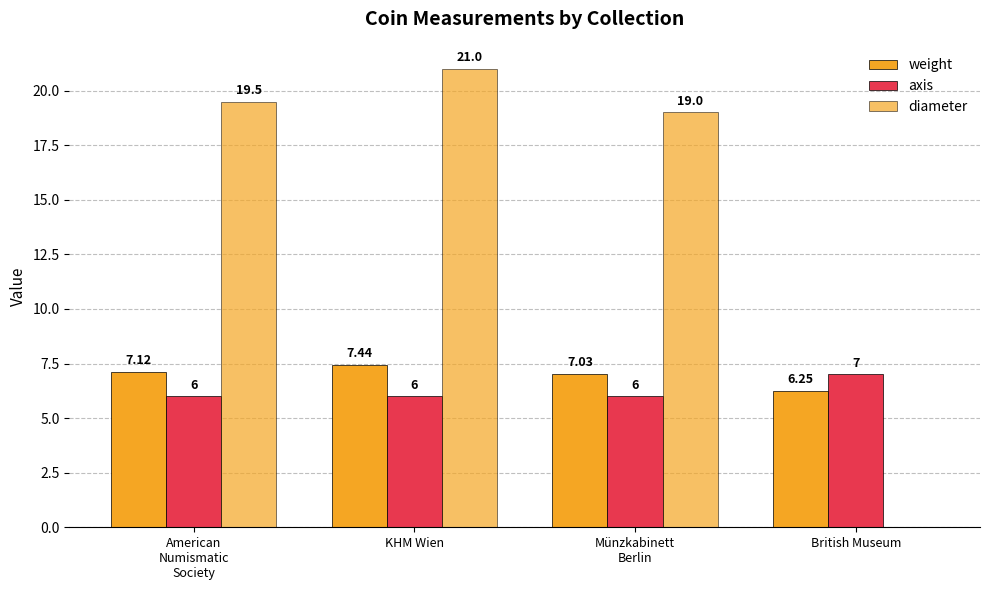

Are the bars horizontal?

No